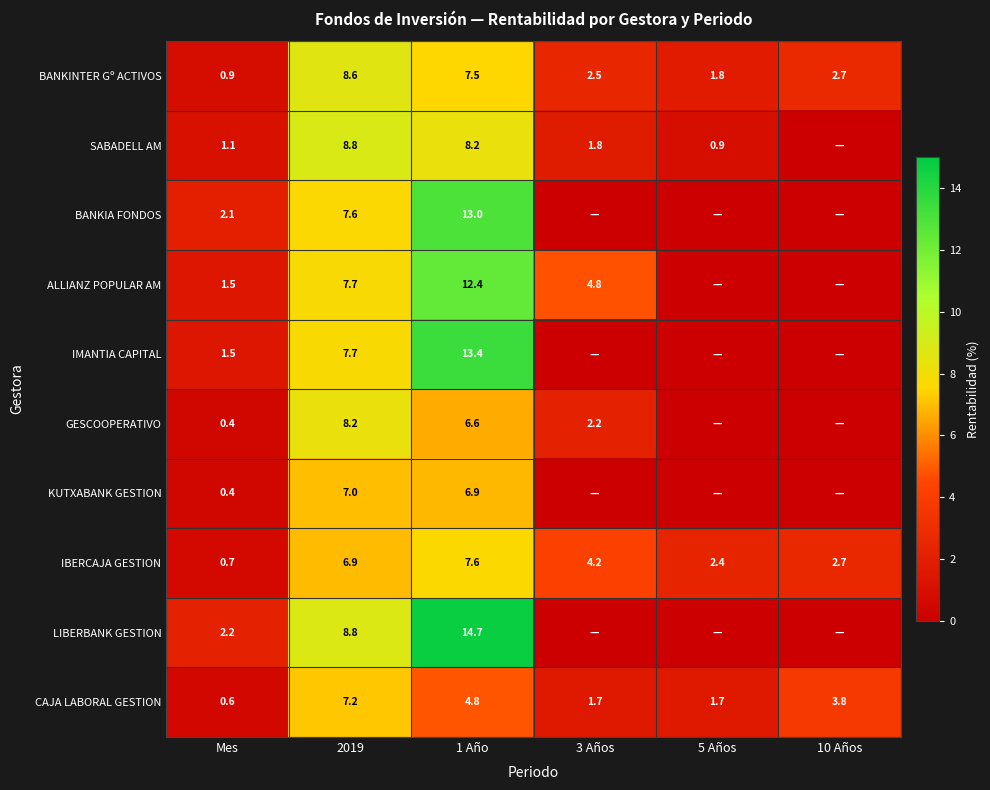

True or false: GESCOOPERATIVO has a value of 0.9 at 3 Años.

False